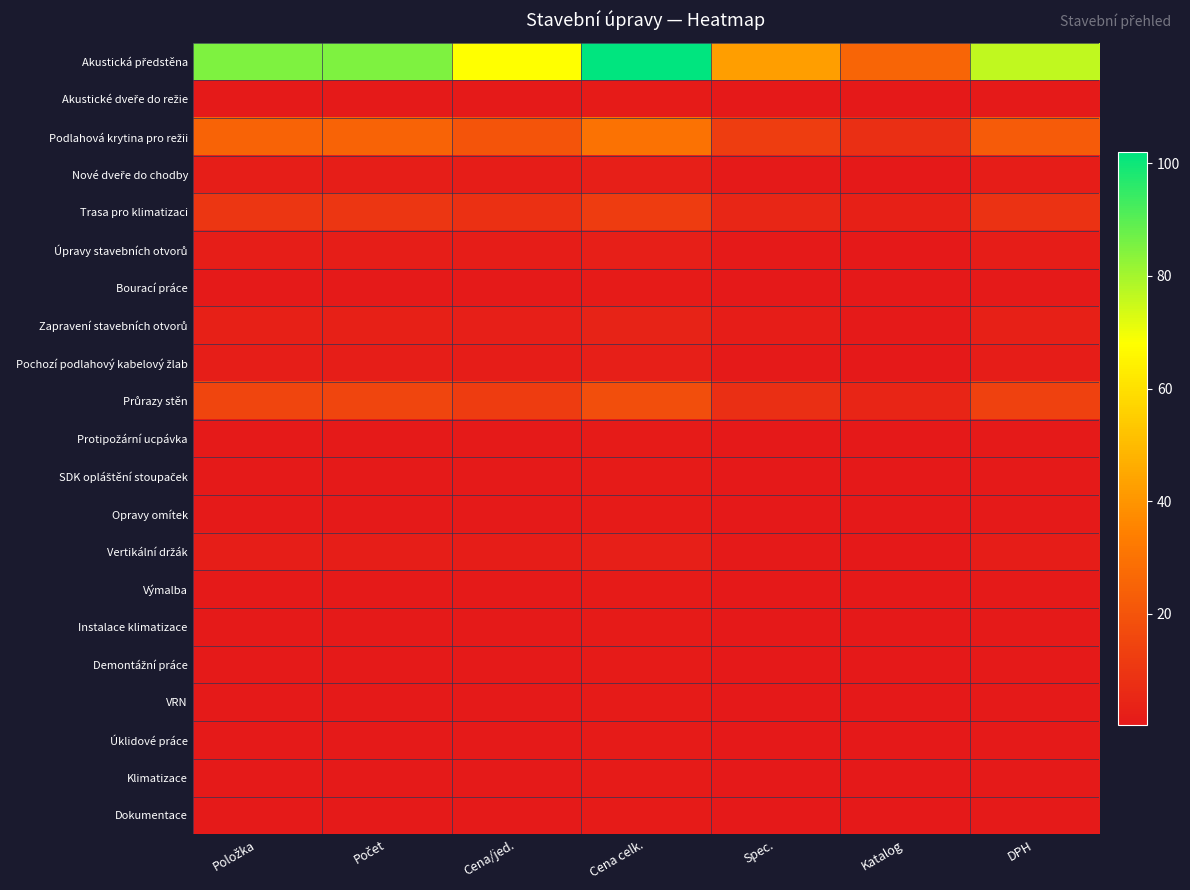

Which series has the widest spread of values?

Akustická předstěna